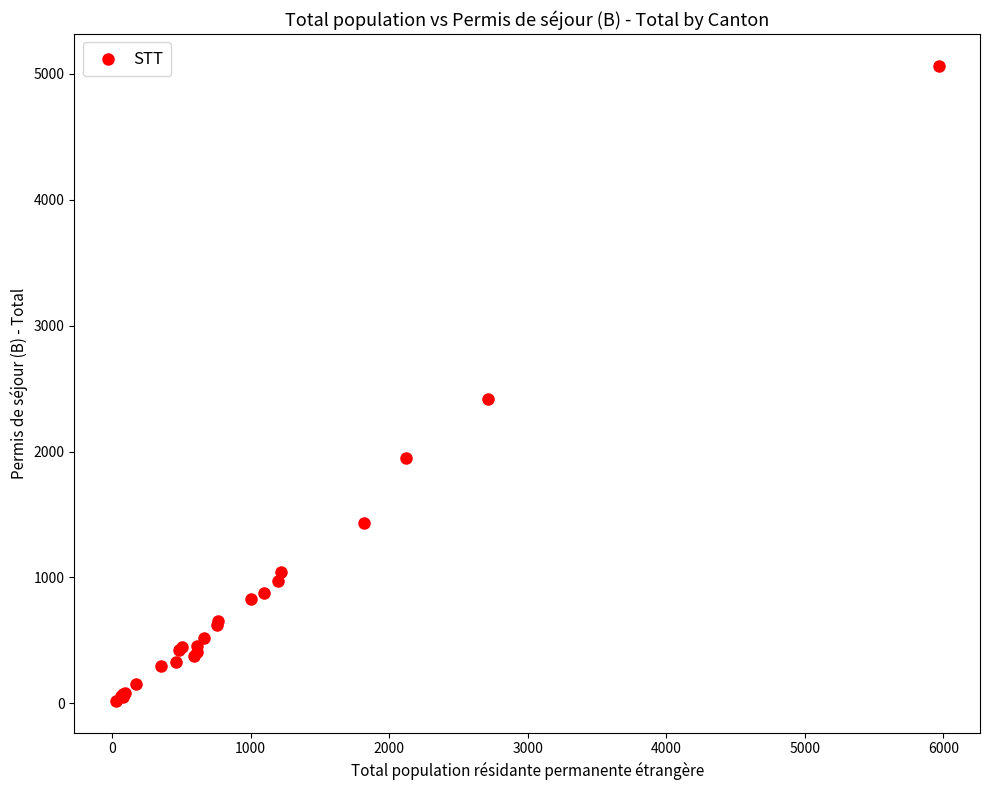

What Y value in the scatter plot is closest to 2542?

2416